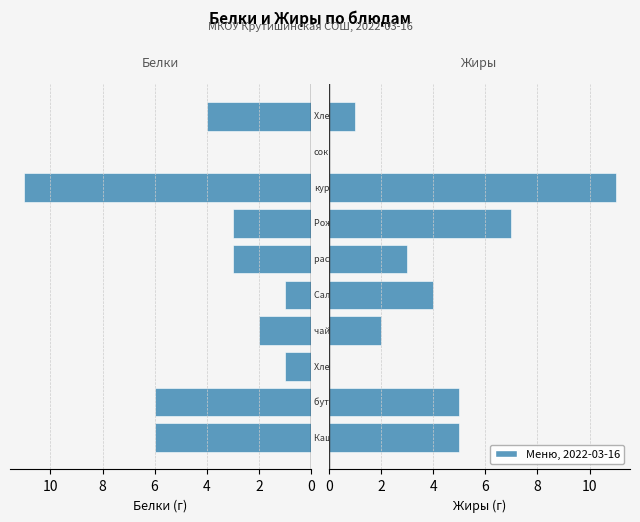

Rank the series at 0 from highest to lowest value.

Белки, Жиры